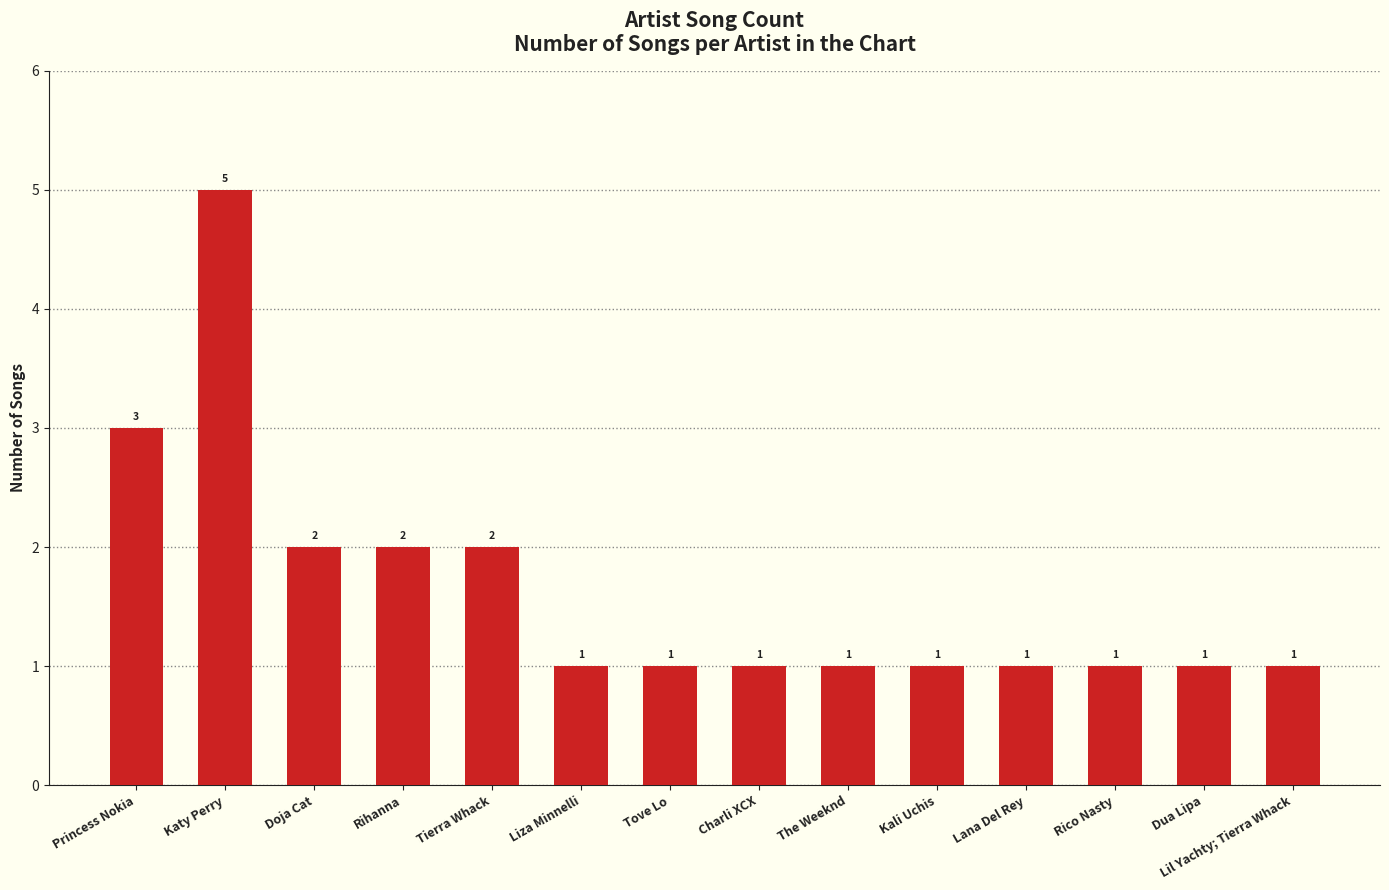

What is the sum of all values?

23